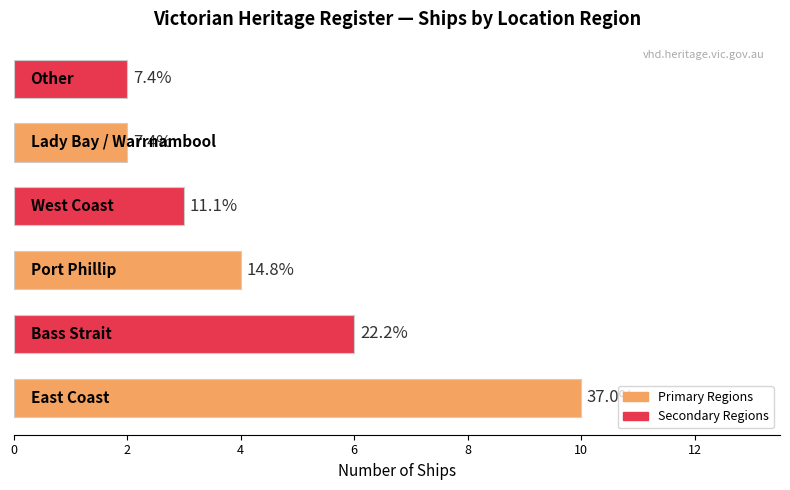

Does the chart contain any negative values?

No